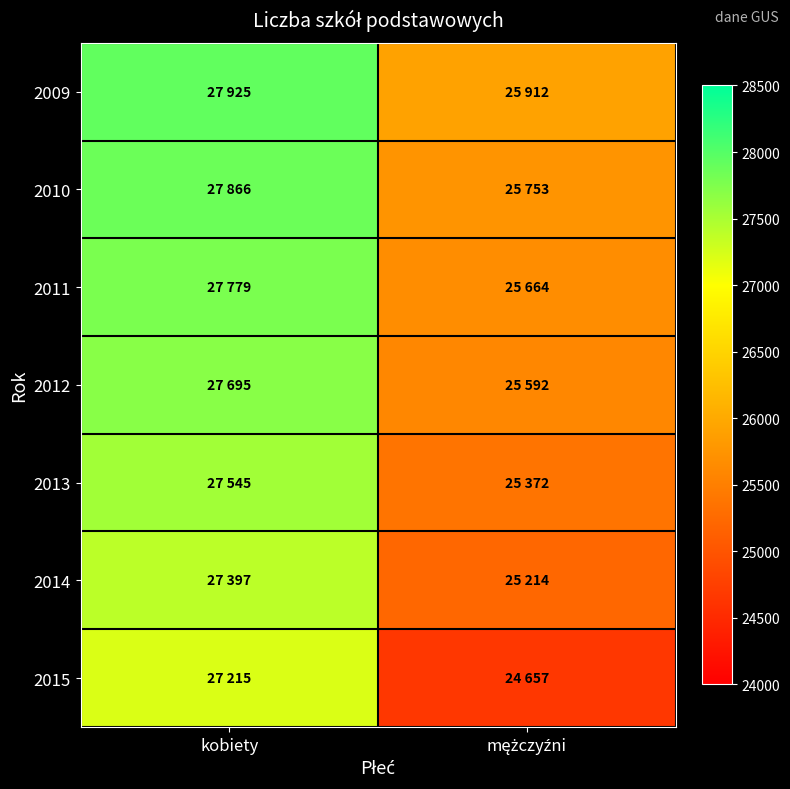

How many categories are shown in the chart?

2